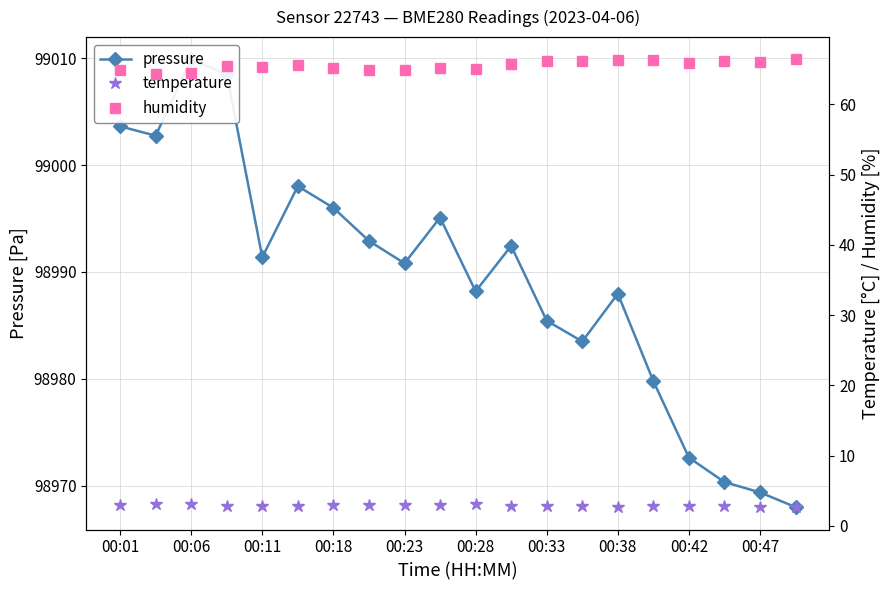

What are all the series names shown in the legend?

pressure, temperature, humidity